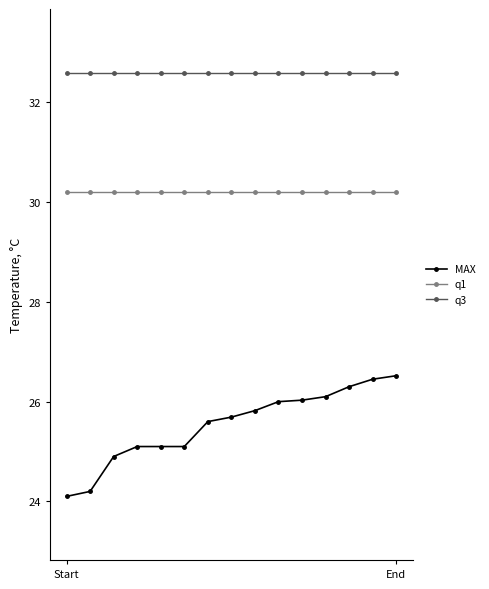

Which series has the largest total across all categories?

q3